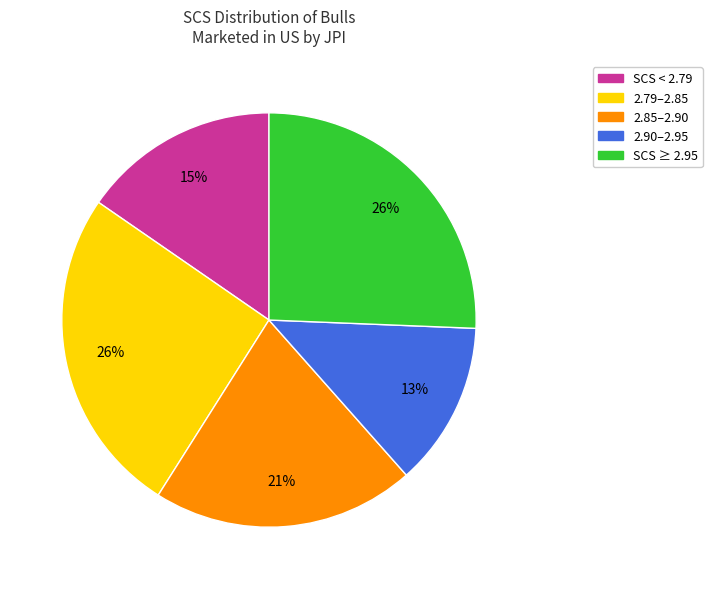

To the nearest percent, what is the difference between the largest and smallest slice percentages?

13%